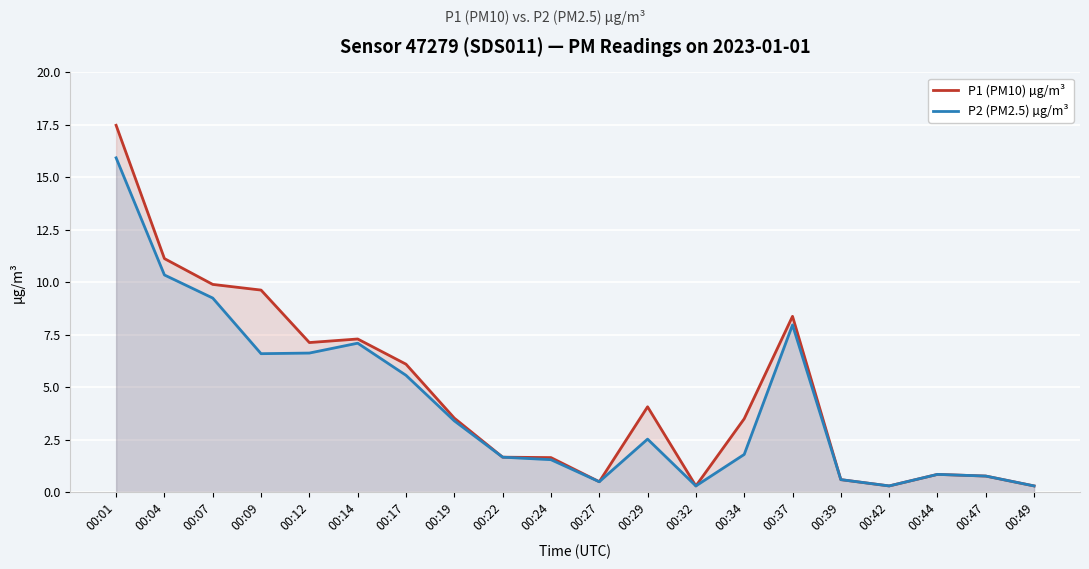

True or false: P1 (PM10) µg/m³ and P2 (PM2.5) µg/m³ intersect in this chart.

False